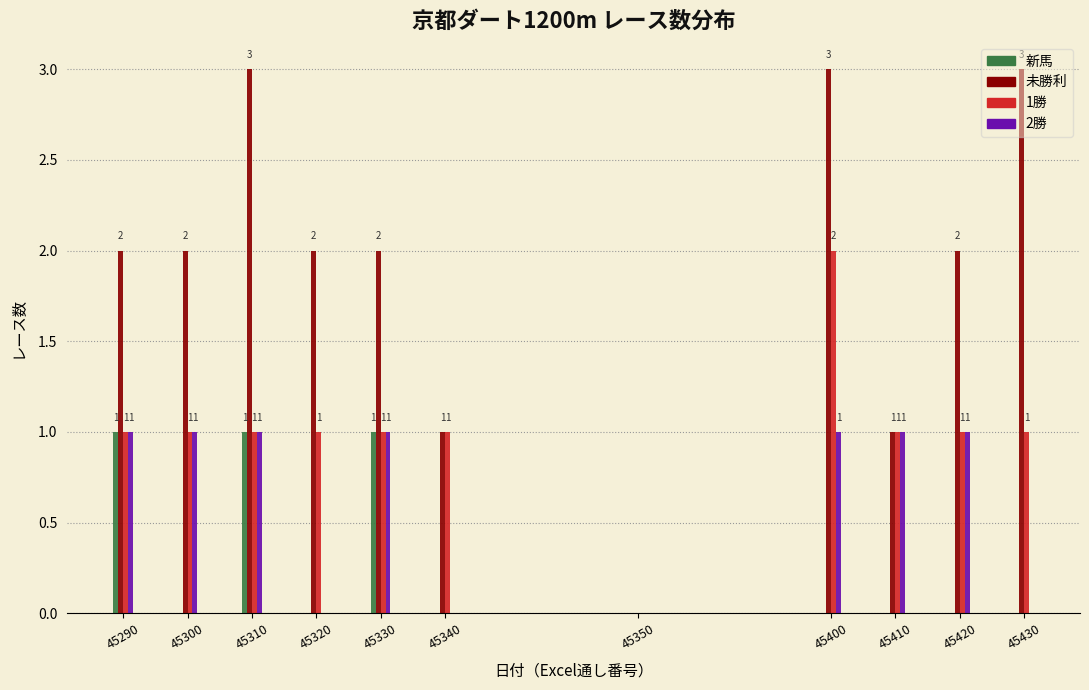

Is the value of 未勝利 at 45330 greater than the value of 2勝 at 45430?

Yes